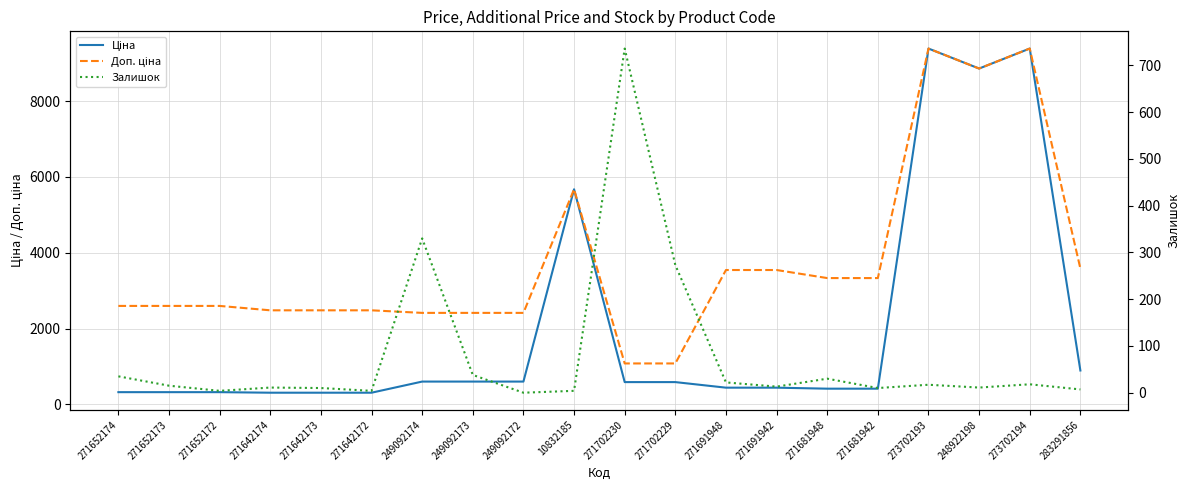

True or false: Залишок and Ціна cross at least once.

True